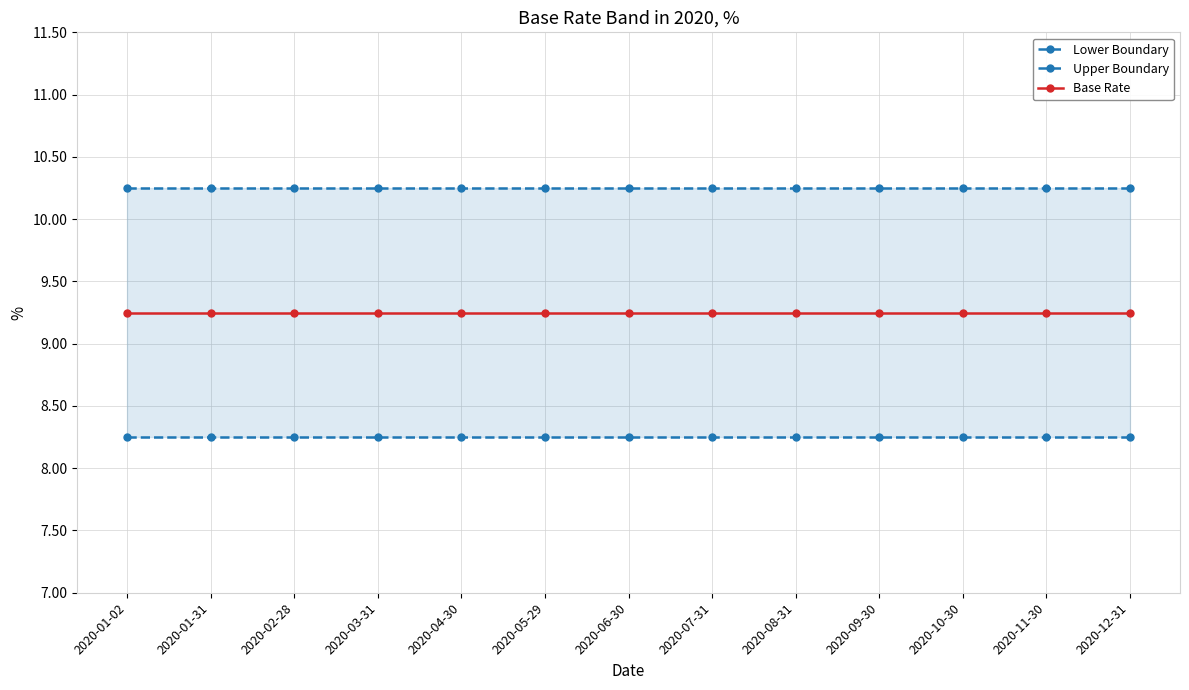

True or false: Lower Boundary and Upper Boundary intersect in this chart.

False